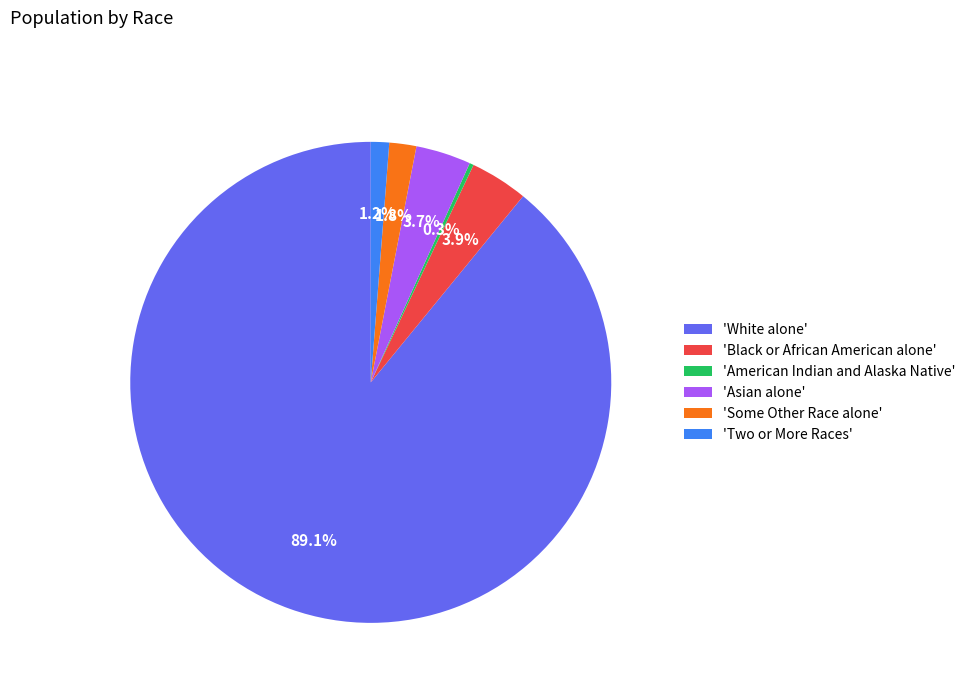

What is the largest slice in the pie chart?

'White alone'